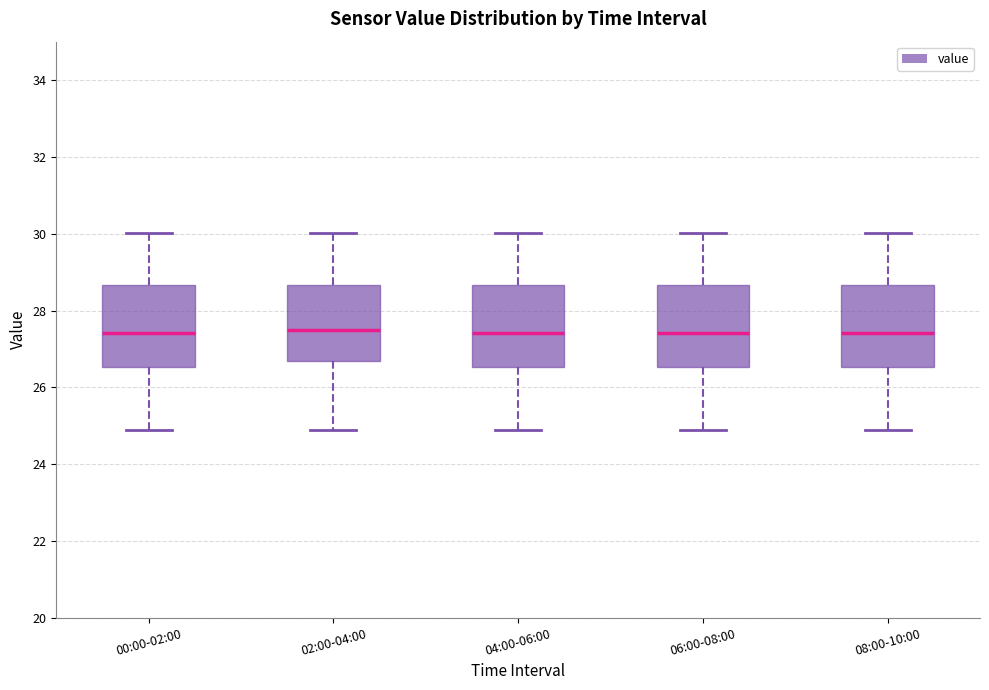

Reading left to right, transcribe this box plot: for each box, give where its median line is, the range the box spans, and where its two whiskers end, as read against the y-axis. The values are not printed on the chart, so give them approximately, as read against the axis.

00:00-02:00: median 27.4, box 26.6 to 28.6, whiskers 25.0 to 30.0
02:00-04:00: median 27.4, box 26.6 to 28.6, whiskers 25.0 to 30.0
04:00-06:00: median 27.4, box 26.6 to 28.6, whiskers 25.0 to 30.0
06:00-08:00: median 27.4, box 26.6 to 28.6, whiskers 25.0 to 30.0
08:00-10:00: median 27.4, box 26.6 to 28.6, whiskers 25.0 to 30.0